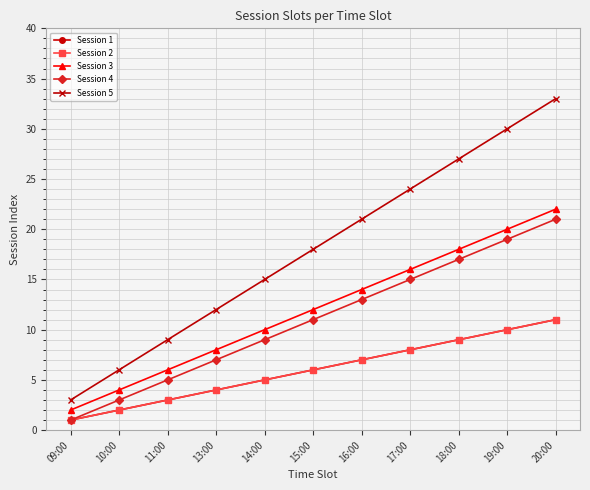

Is this an area chart (filled region under the line)?

No